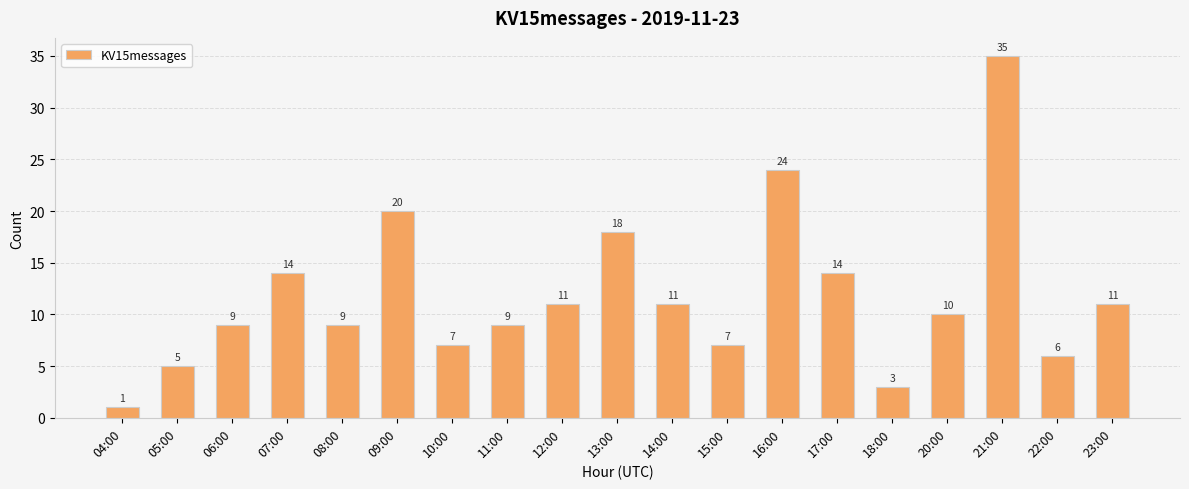

What is the minimum value shown in the chart?

1